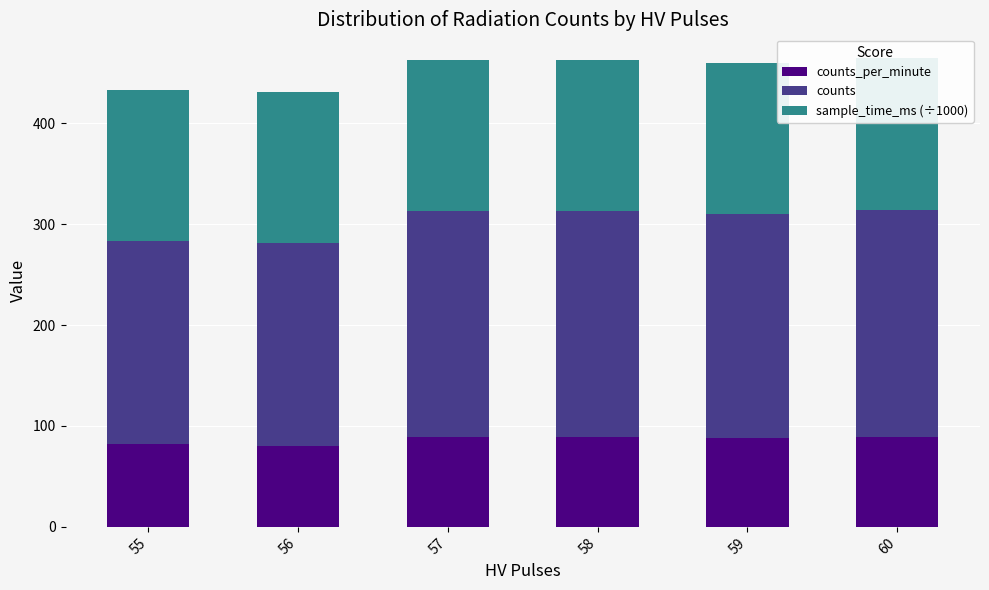

Between 56 and 57, which series saw the biggest shift?

counts